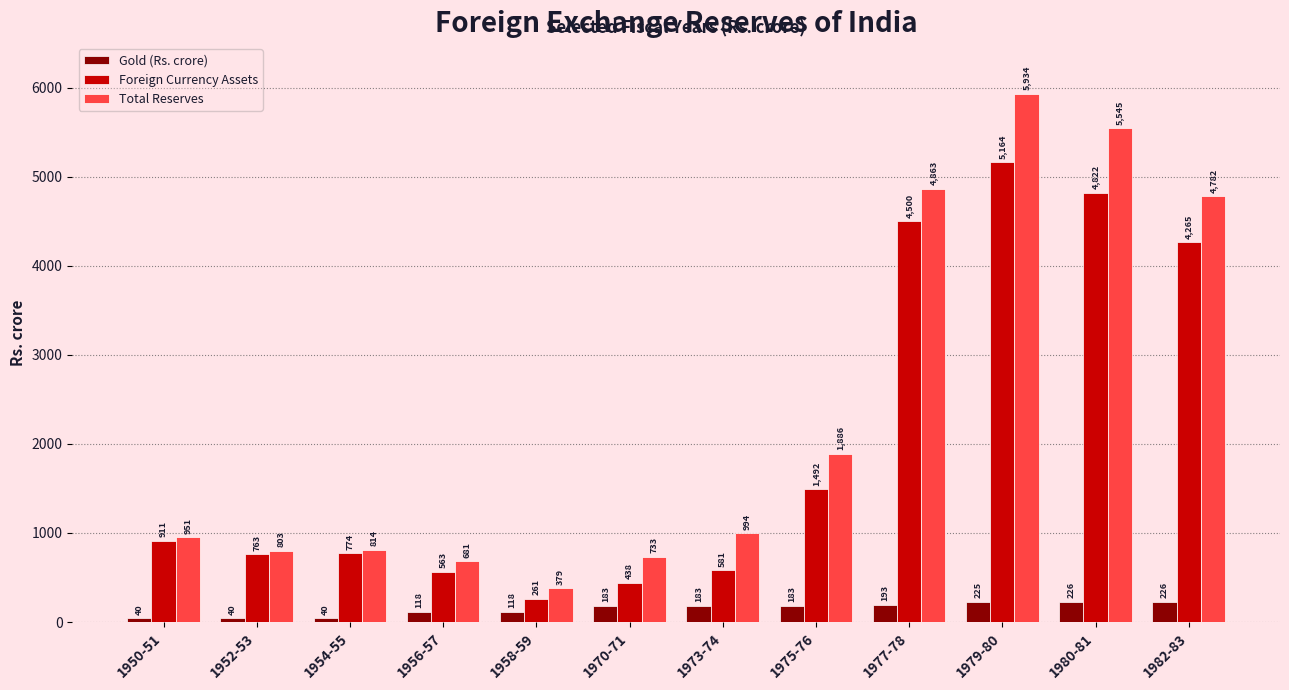

At which label is Total Reserves closest to 3156?

1975-76